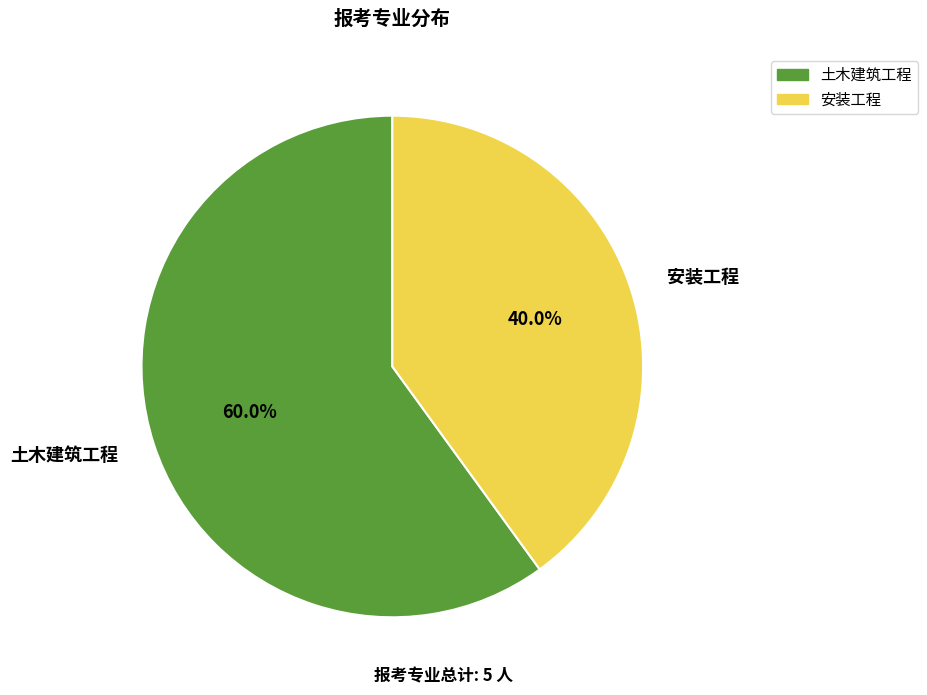

To the nearest percent, what is the combined percentage of 土木建筑工程 and 安装工程?

100%